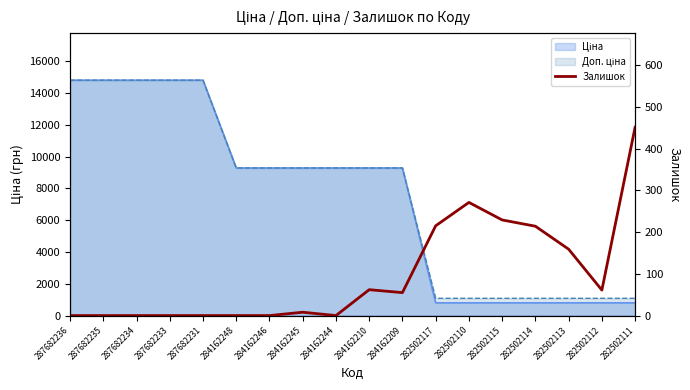

Does the chart have visible grid lines?

No